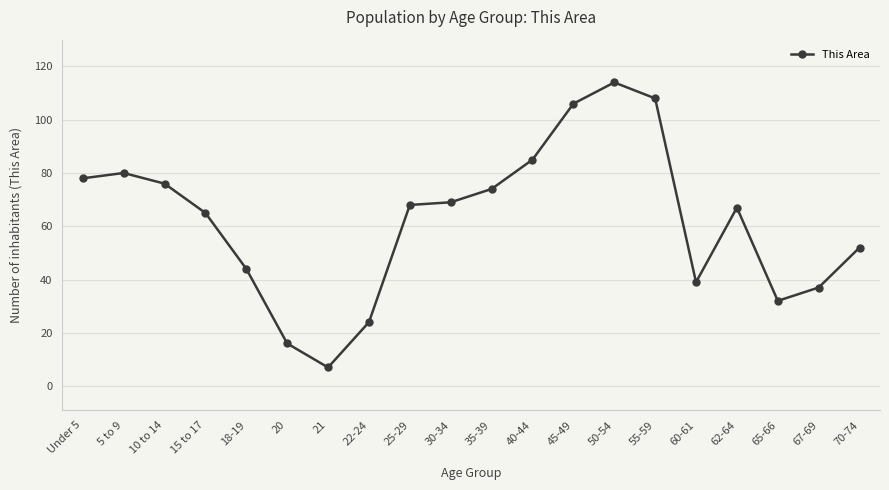

Where is the first local minimum?

21